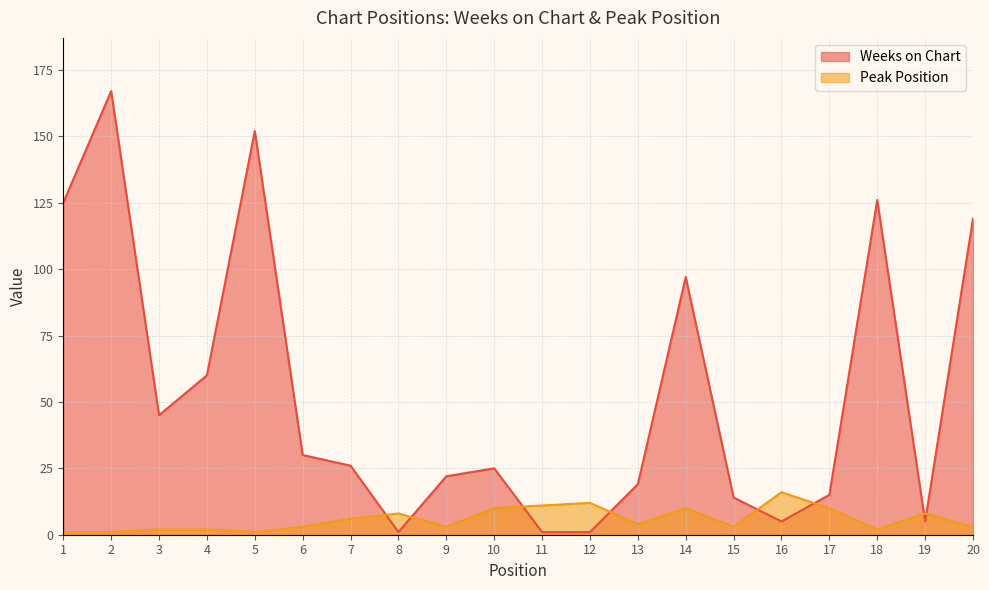

At which label does Peak Position reach its minimum?

1